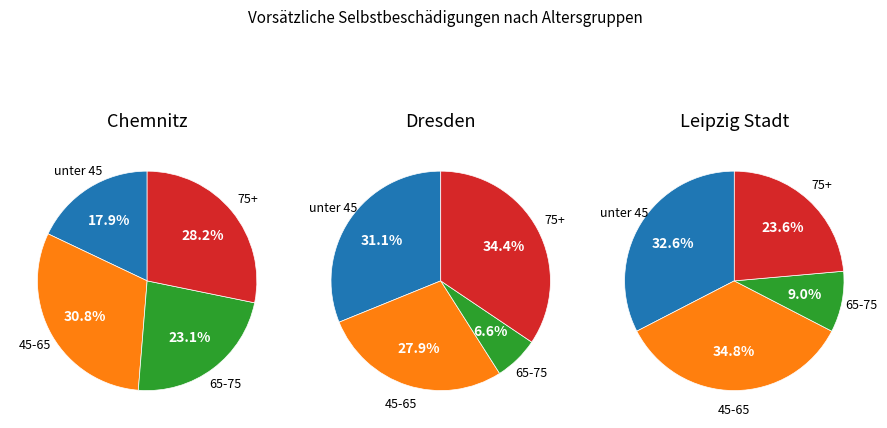

Is the sum of 12 and 3 greater than half?

No